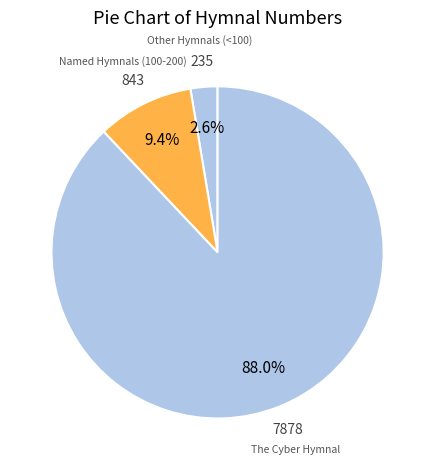

What is the total percentage of The Cyber Hymnal and Other Hymnals (<100)?

90.6%